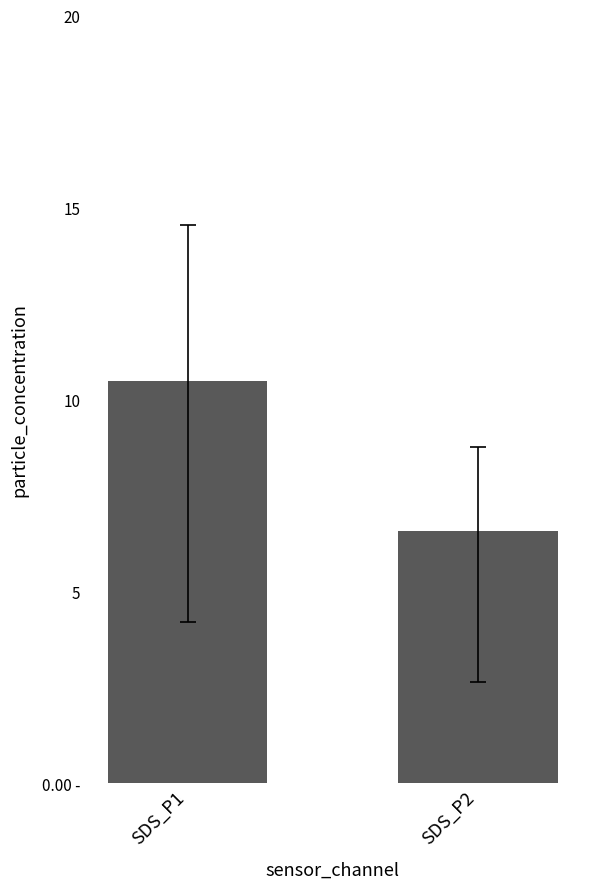

Reading left to right, what are all the values shown in this chart?

SDS_P1=10.5	SDS_P2=6.6